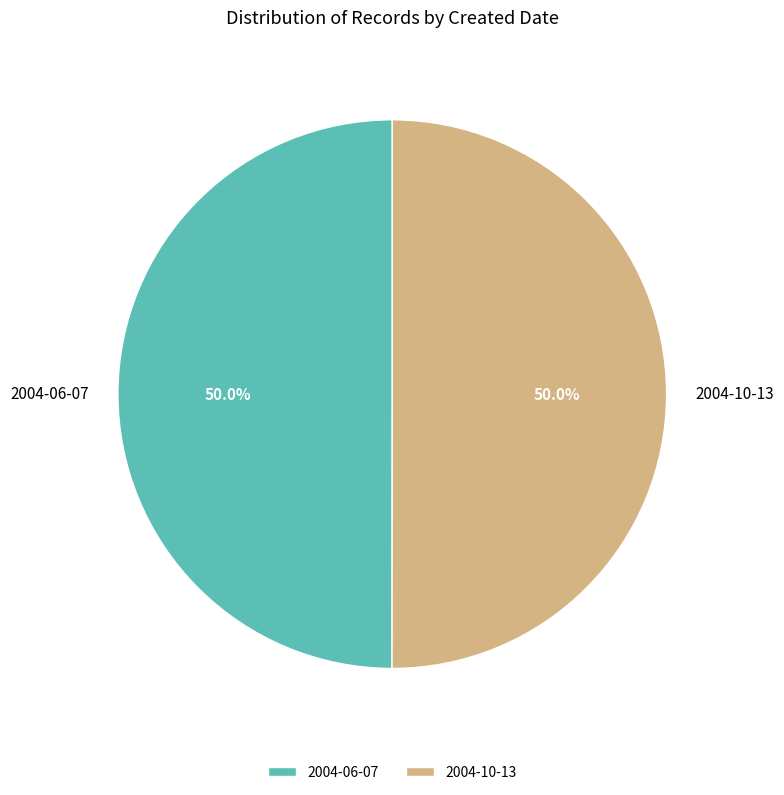

What is the ratio of the value at 2004-10-13 to the value at 2004-06-07?

1.0